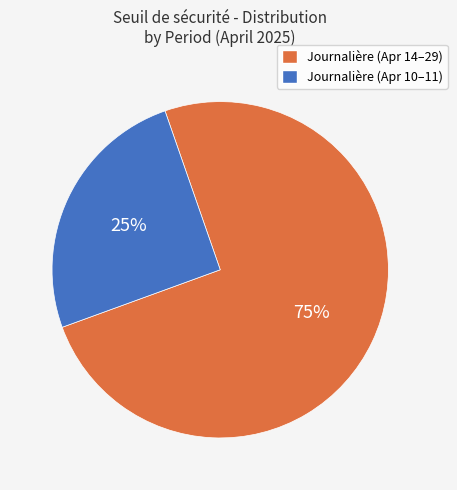

To the nearest percent, what is the difference between the largest and smallest slice percentages?

50%